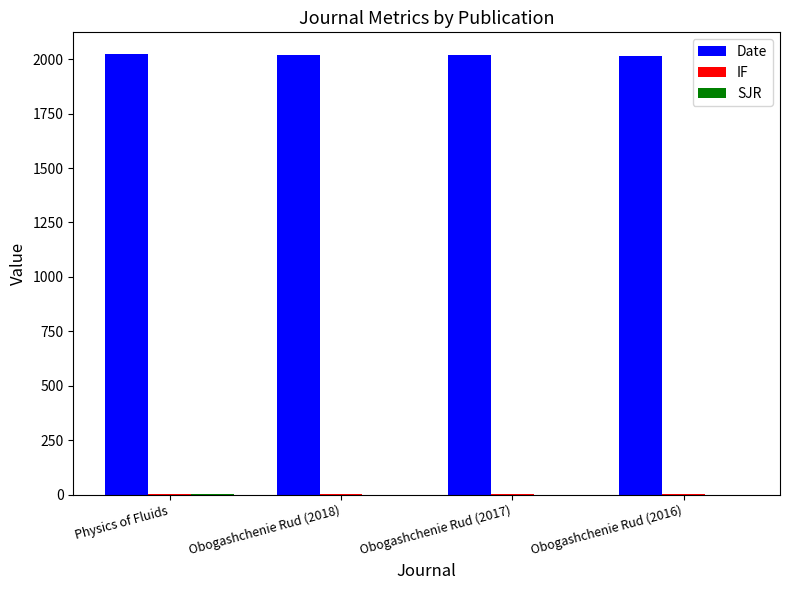

Which series has the largest total across all categories?

Date